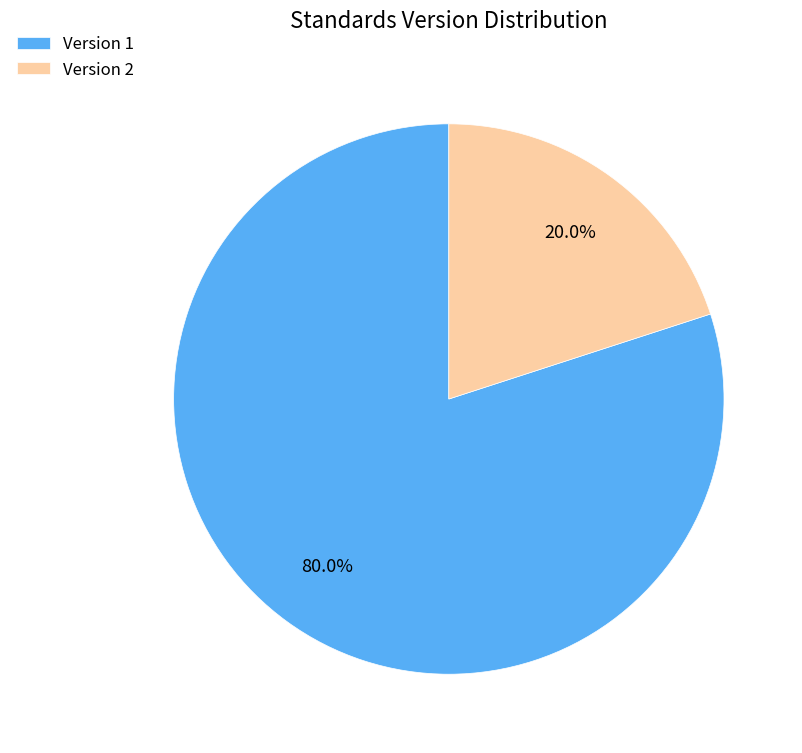

Which category has the biggest portion of the pie?

Version 1